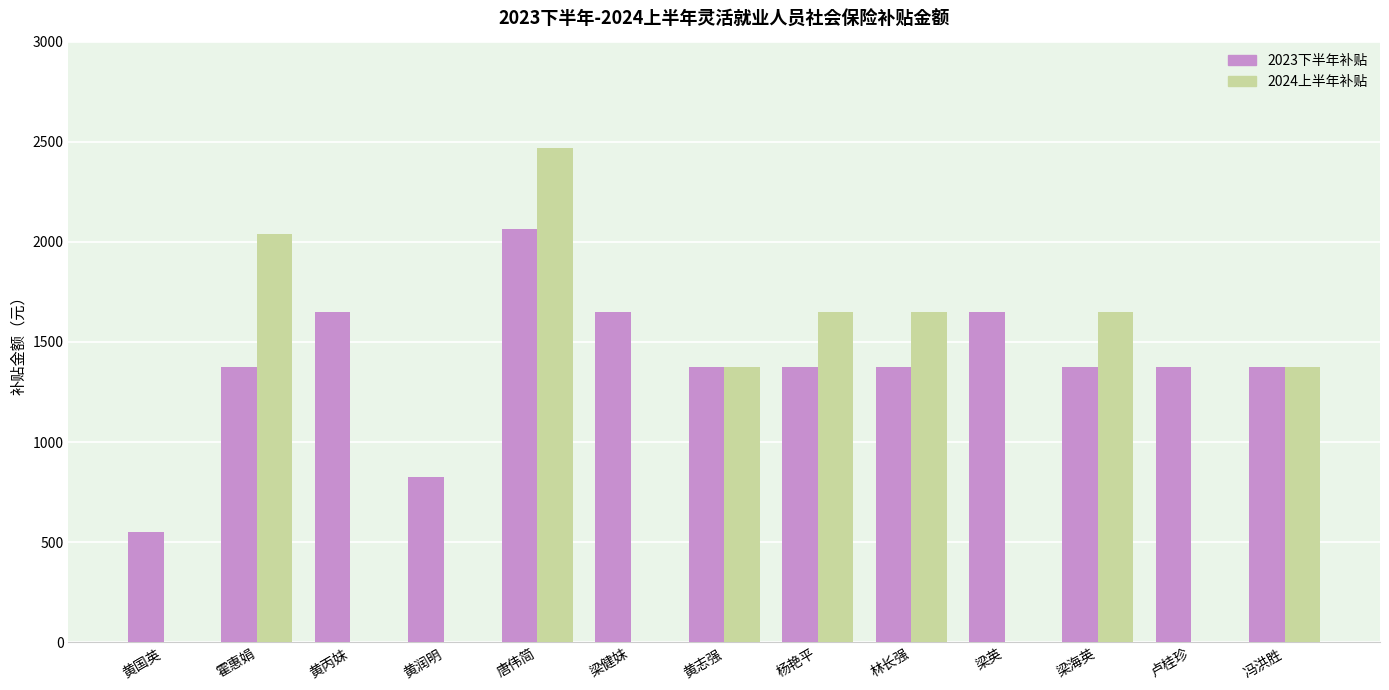

Between 黄国英 and 冯洪胜, which series saw the biggest shift?

2024上半年补贴